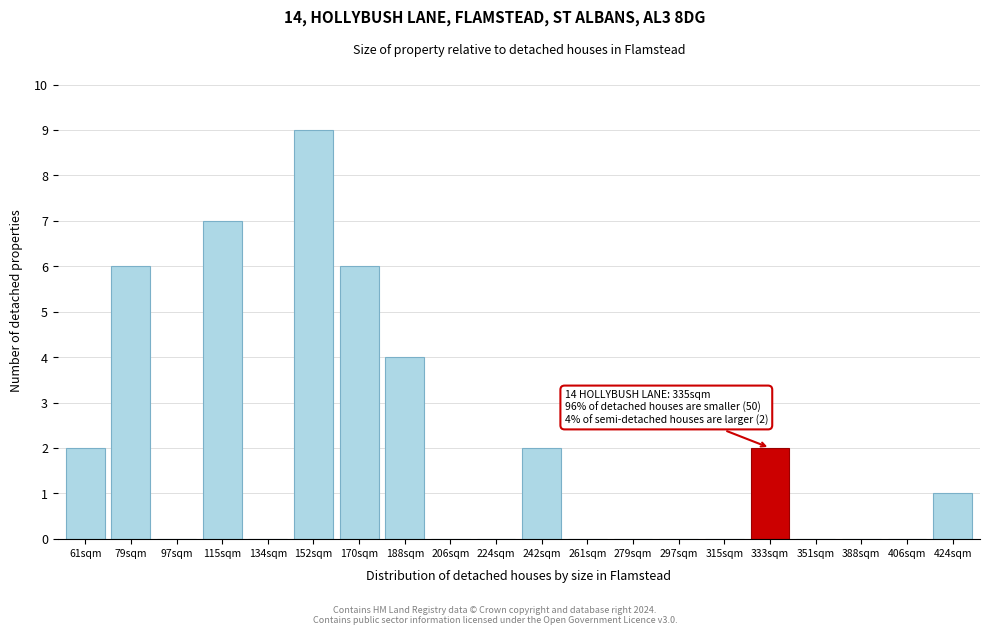

Reading left to right, transcribe all the data shown in this chart.

61sqm=2	79sqm=6	97sqm=0	115sqm=7	134sqm=0	152sqm=9	170sqm=6	188sqm=4	206sqm=0	224sqm=0	242sqm=2	261sqm=0	279sqm=0	297sqm=0	315sqm=0	333sqm=2	351sqm=0	388sqm=0	406sqm=0	424sqm=1